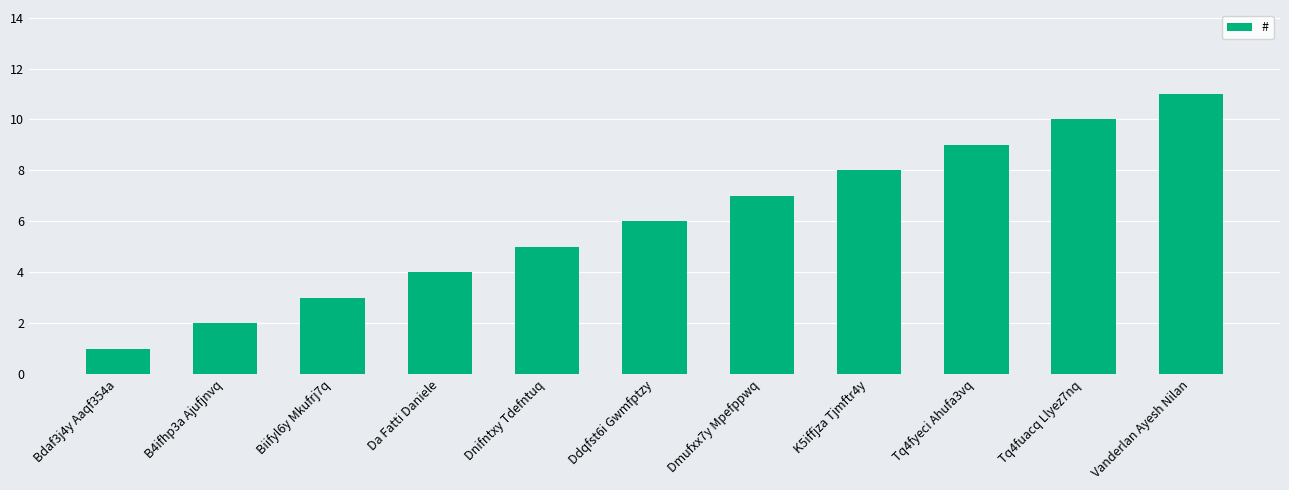

What is the change in value from Dmufxx7y Mpefppwq to Vanderlan Ayesh Nilan?

+4